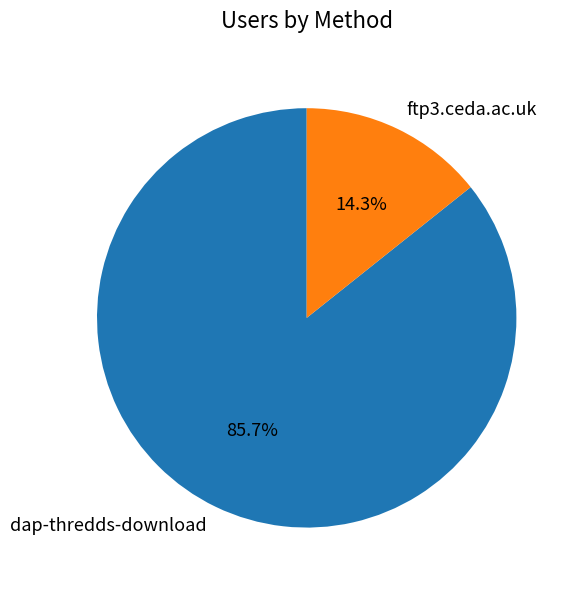

Rank the categories by value from lowest to highest.

ftp3.ceda.ac.uk, dap-thredds-download